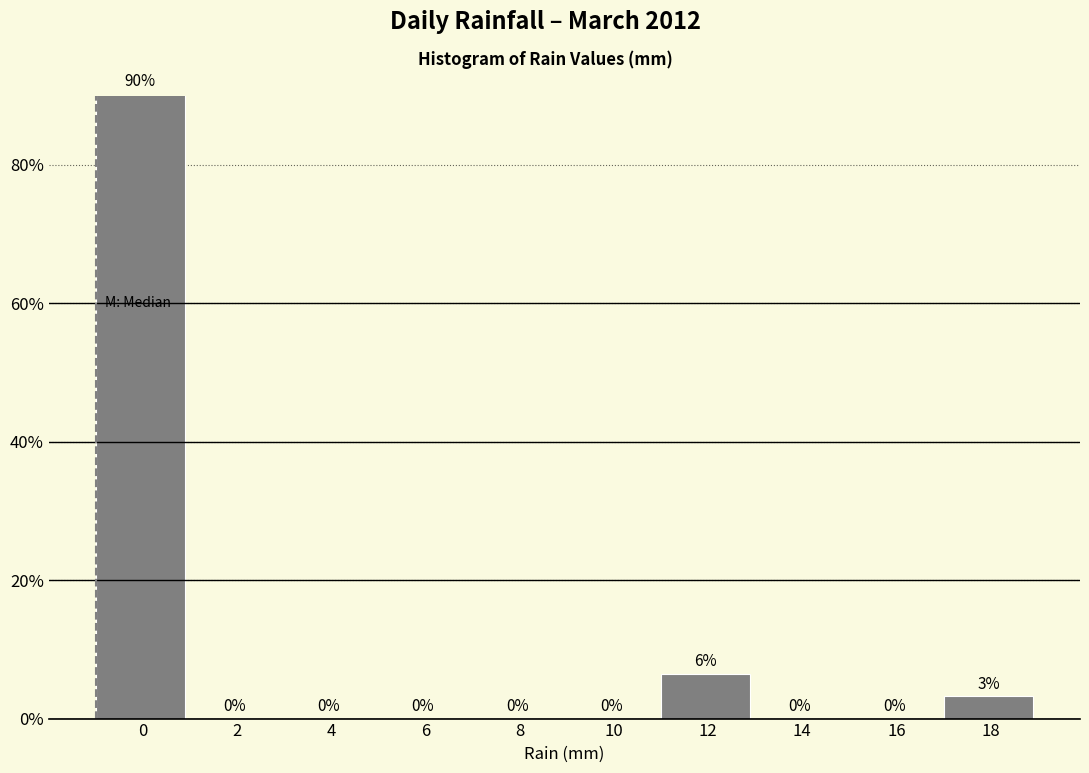

Between 18 and 2, which is larger?

18